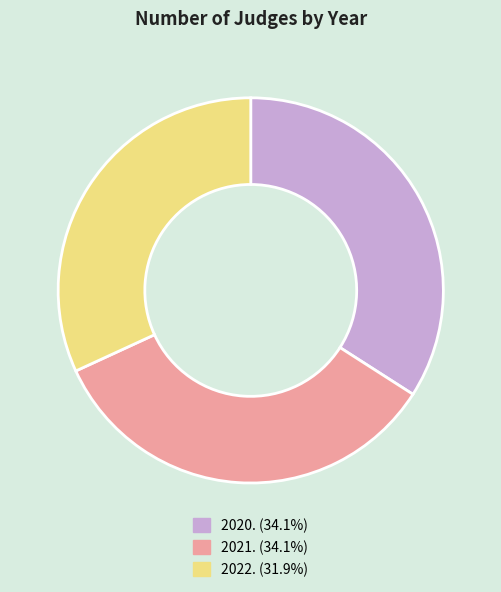

The 2021. slice represents 34% of the pie. True or false?

True